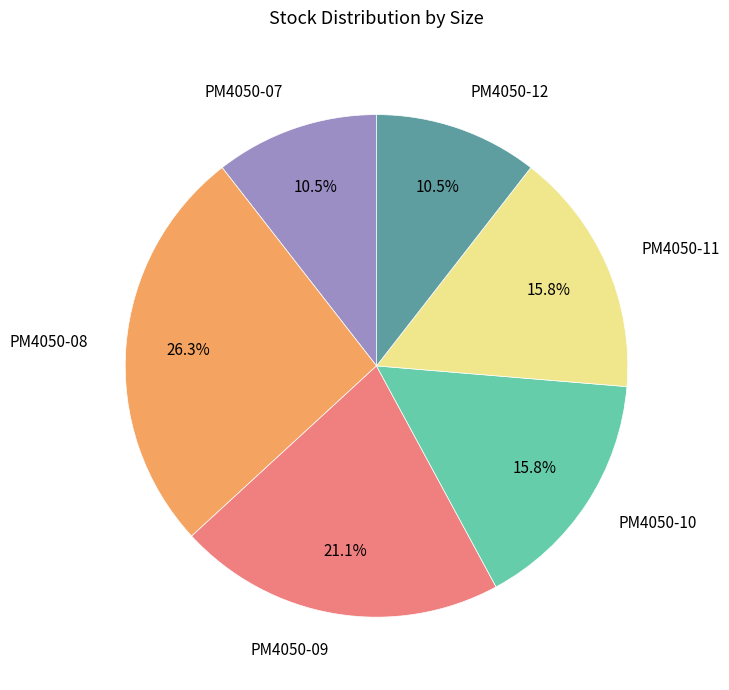

The PM4050-10 slice represents 16% of the pie. True or false?

True